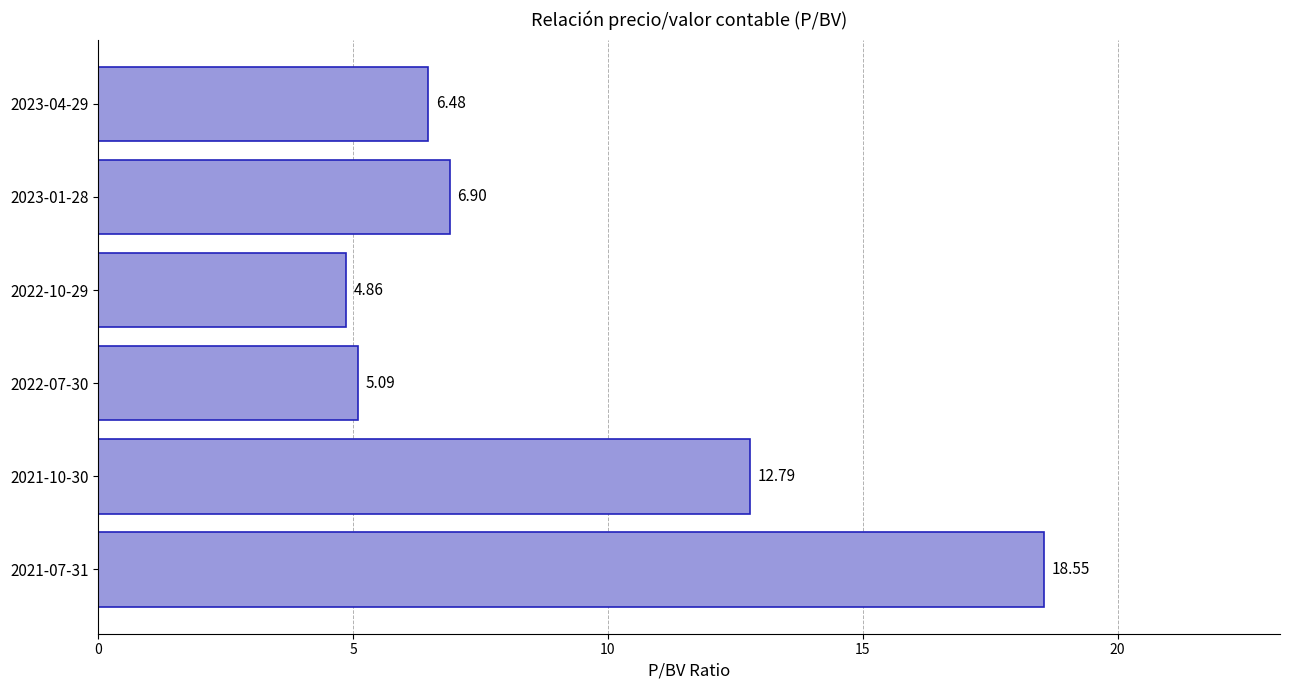

What is the average value?

9.1